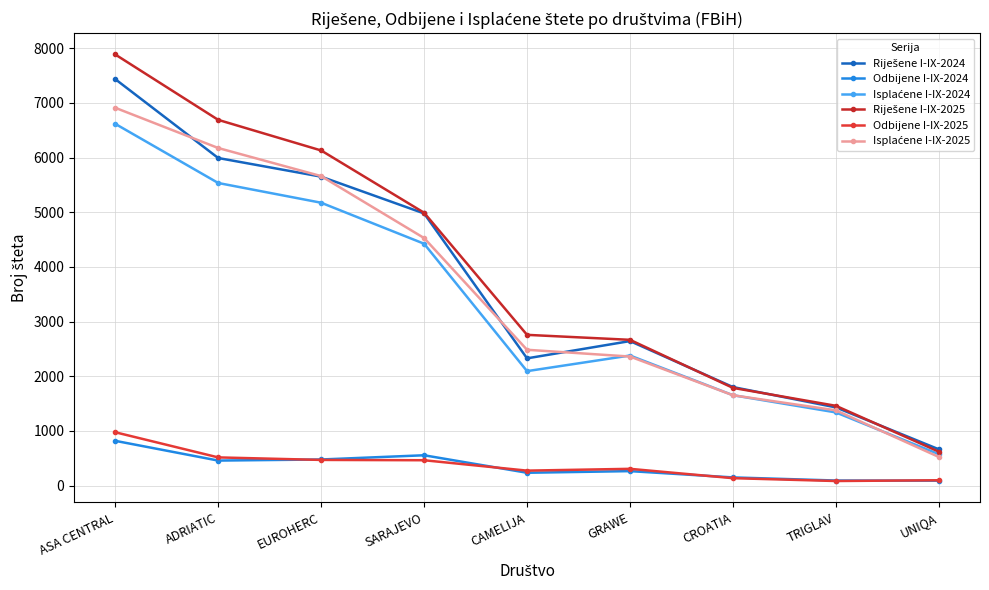

True or false: Riješene I-IX-2024 has a value of 2576 at ASA CENTRAL.

False